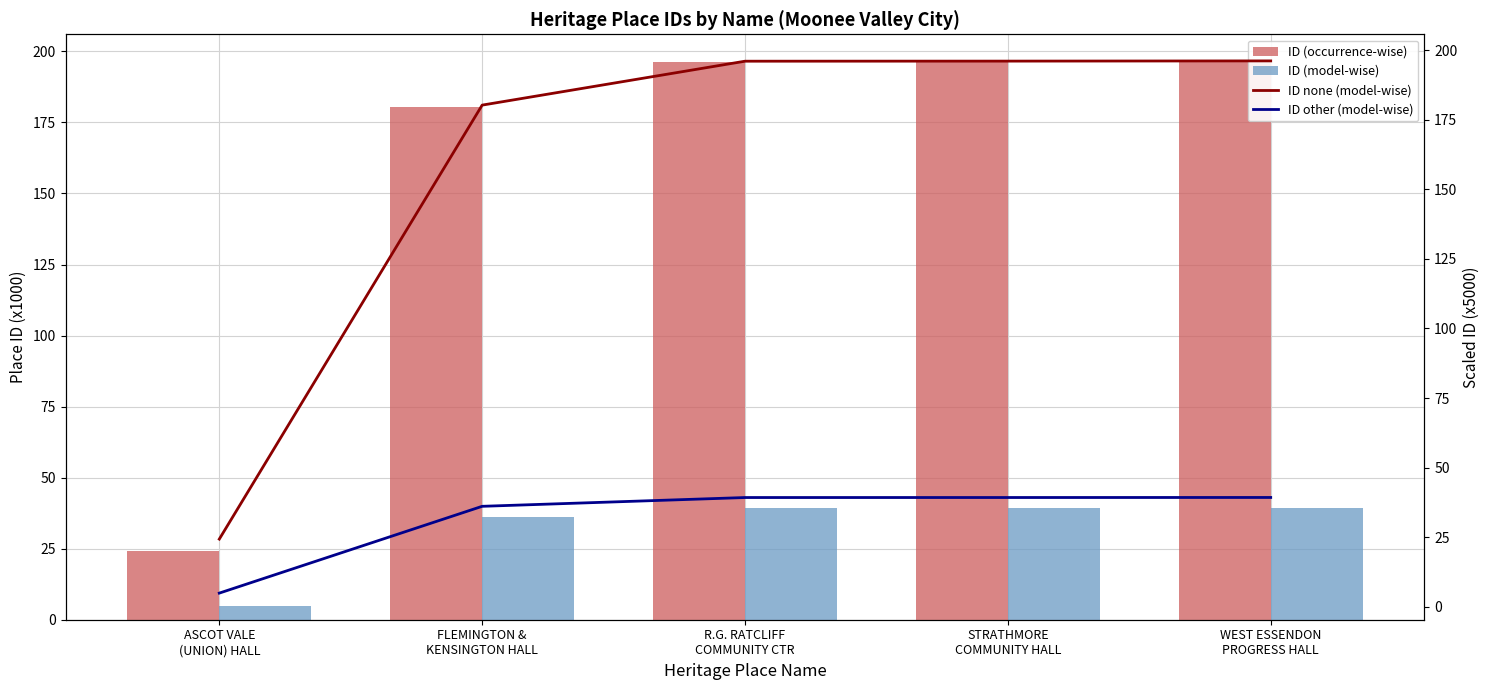

What is the spread (max minus min) of values at WEST ESSENDON
PROGRESS HALL?

157.0